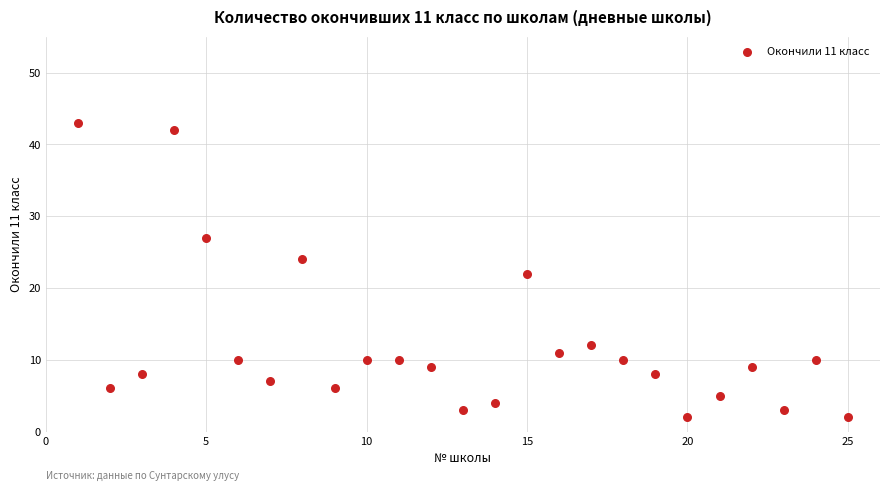

What is the range of Y values (max minus min)?

41